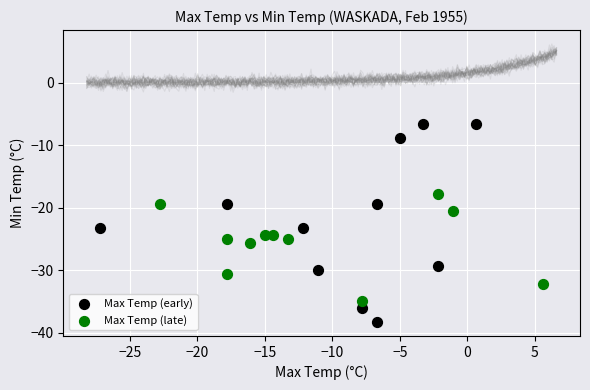

Which series has the widest spread of Y values?

Max Temp (early)